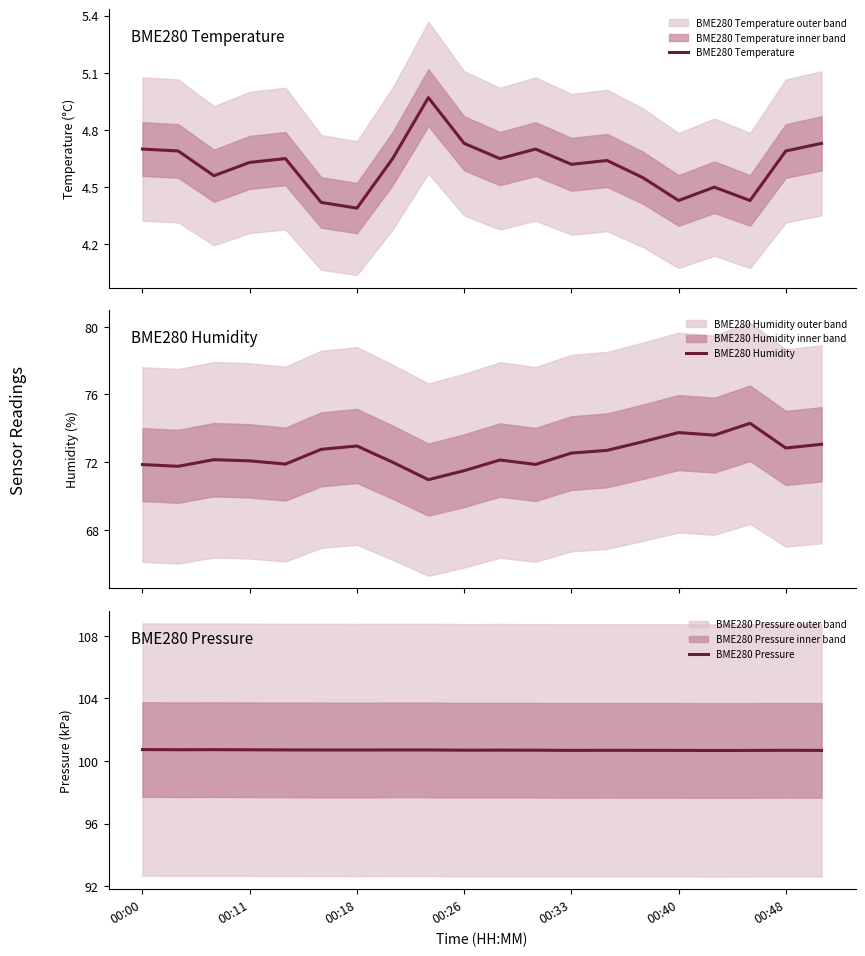

Reading left to right, transcribe all the data shown in this chart.

BME280 Temperature: 4.7	4.7	4.6	4.6	4.7	4.4	4.4	4.7	5.0	4.7	4.7	4.7	4.6	4.6	4.5	4.4	4.5	4.4	4.7	4.7
BME280 Humidity: 71.9	71.8	72.2	72.1	71.9	72.8	73.0	72.0	71.0	71.5	72.1	71.9	72.5	72.7	73.2	73.8	73.6	74.3	72.8	73.1
BME280 Pressure: 100.7	100.7	100.7	100.7	100.7	100.7	100.7	100.7	100.7	100.7	100.7	100.7	100.7	100.7	100.7	100.7	100.7	100.7	100.7	100.7